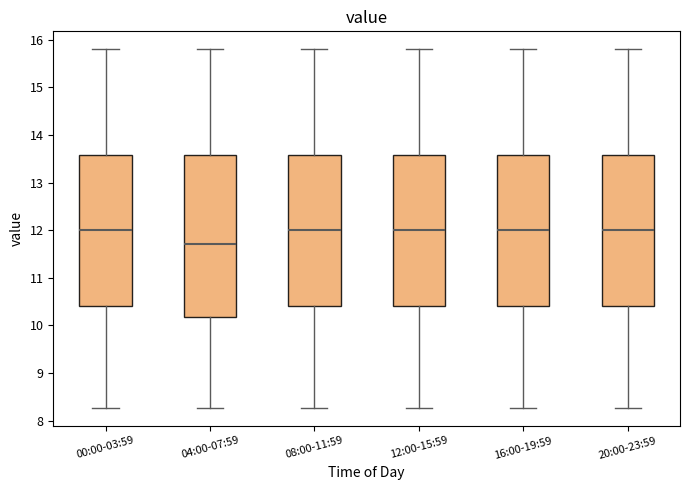

Reading left to right, read every box against the y-axis: the position of its median line, the range the box covers, and the ends of its whiskers. The values are not printed on the chart, so give them approximately, as read against the axis.

00:00-03:59: median 12.0, box 10.4 to 13.6, whiskers 8.3 to 15.8
04:00-07:59: median 11.7, box 10.2 to 13.6, whiskers 8.3 to 15.8
08:00-11:59: median 12.0, box 10.4 to 13.6, whiskers 8.3 to 15.8
12:00-15:59: median 12.0, box 10.4 to 13.6, whiskers 8.3 to 15.8
16:00-19:59: median 12.0, box 10.4 to 13.6, whiskers 8.3 to 15.8
20:00-23:59: median 12.0, box 10.4 to 13.6, whiskers 8.3 to 15.8